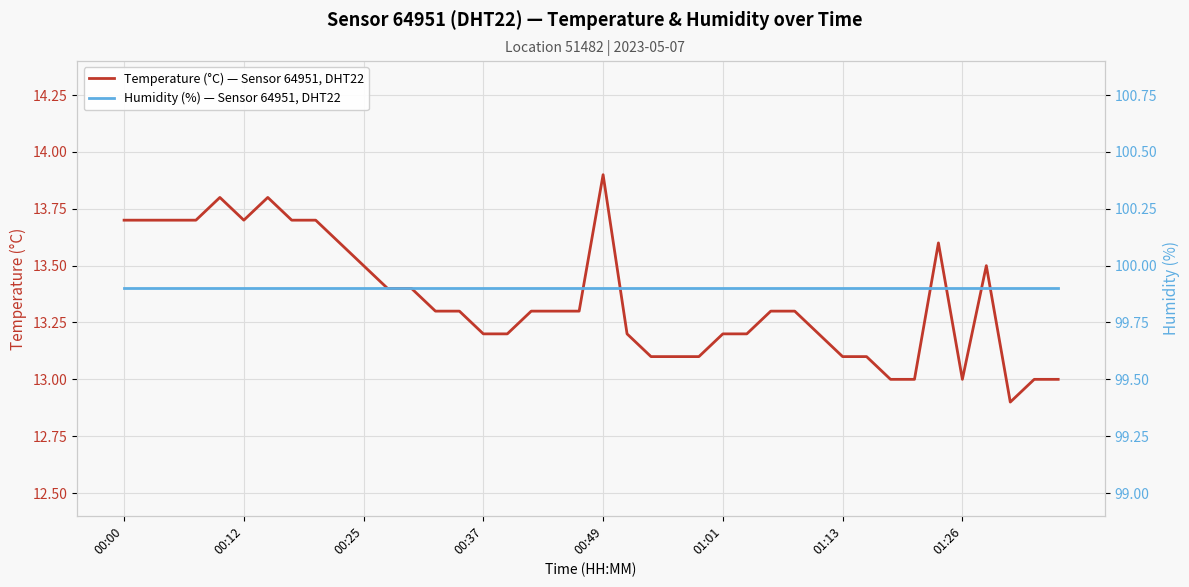

Reading left to right, extract all data points from this chart.

Temperature (°C) — Sensor 64951, DHT22: 13.7	13.7	13.7	13.7	13.8	13.7	13.8	13.7	13.7	13.6	13.5	13.4	13.4	13.3	13.3	13.2	13.2	13.3	13.3	13.3	13.9	13.2	13.1	13.1	13.1	13.2	13.2	13.3	13.3	13.2	13.1	13.1	13.0	13.0	13.6	13.0	13.5	12.9	13.0	13.0
Humidity (%) — Sensor 64951, DHT22: 99.9	99.9	99.9	99.9	99.9	99.9	99.9	99.9	99.9	99.9	99.9	99.9	99.9	99.9	99.9	99.9	99.9	99.9	99.9	99.9	99.9	99.9	99.9	99.9	99.9	99.9	99.9	99.9	99.9	99.9	99.9	99.9	99.9	99.9	99.9	99.9	99.9	99.9	99.9	99.9